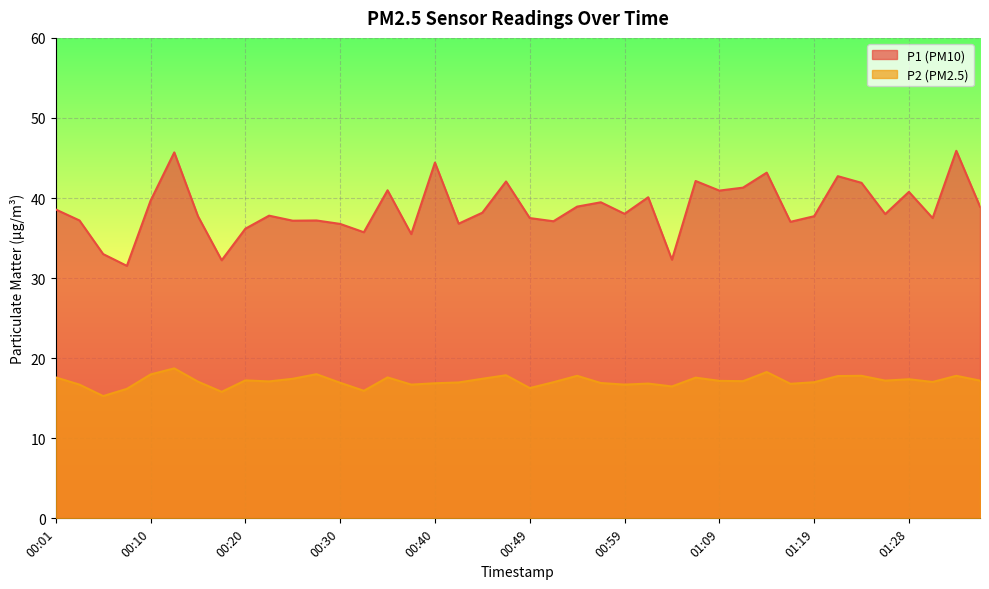

Does the chart display data point markers on the line(s)?

No